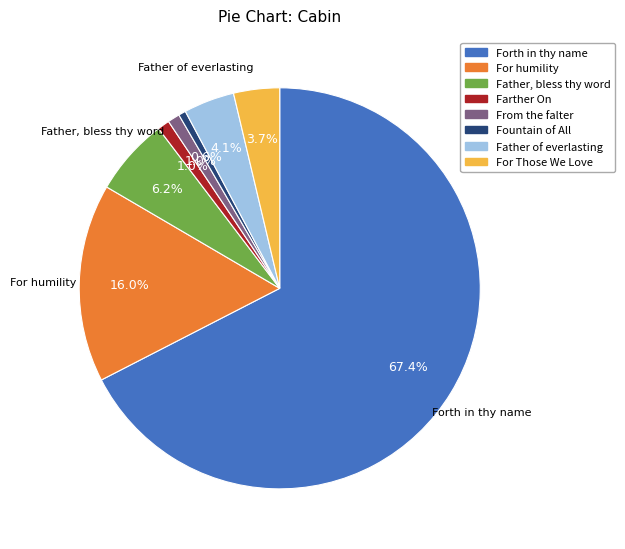

Is there any slice that represents more than half of the pie?

Yes